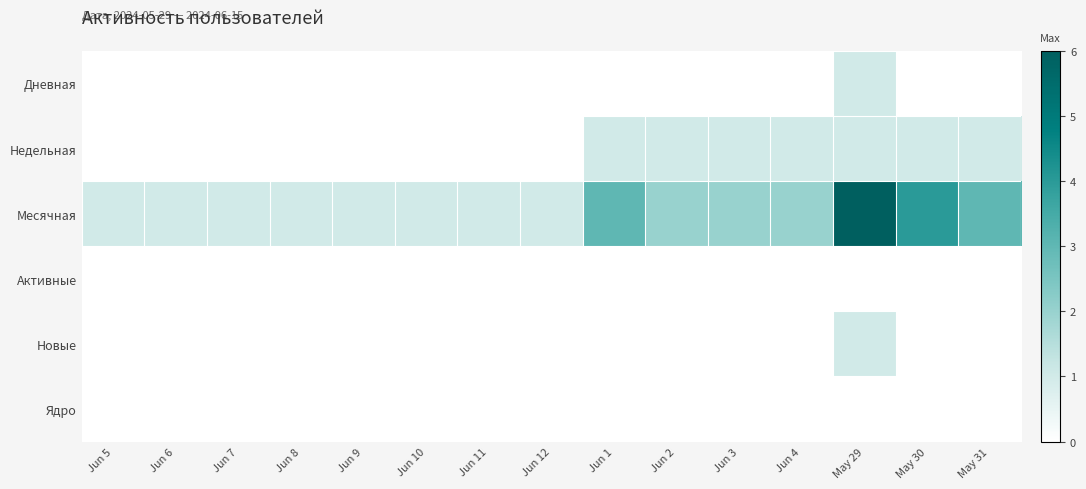

List the series in order of their peak value, highest first.

Месячная, Дневная, Недельная, Новые, Активные, Ядро